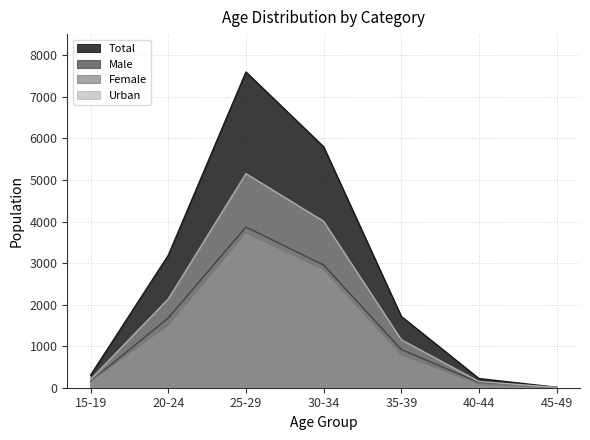

True or false: Urban has a value of 4006 at 30-34.

True